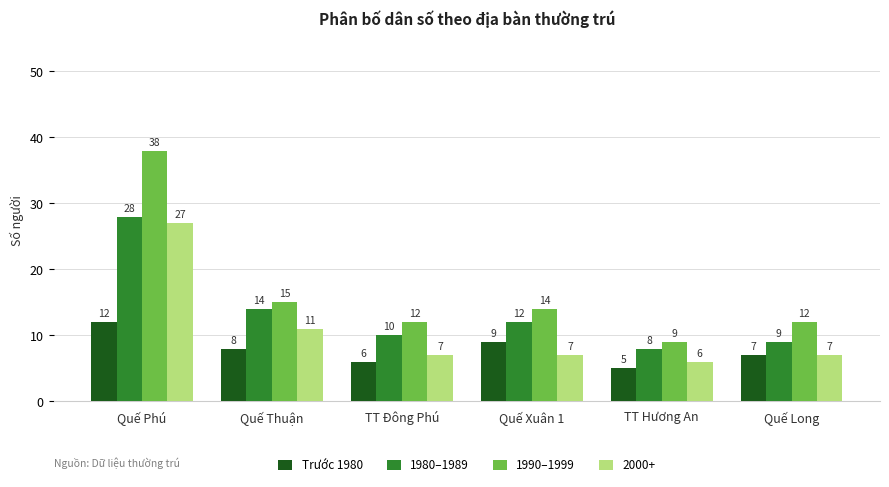

What is the difference between the maximum and minimum values in the 1980–1989 series?

20